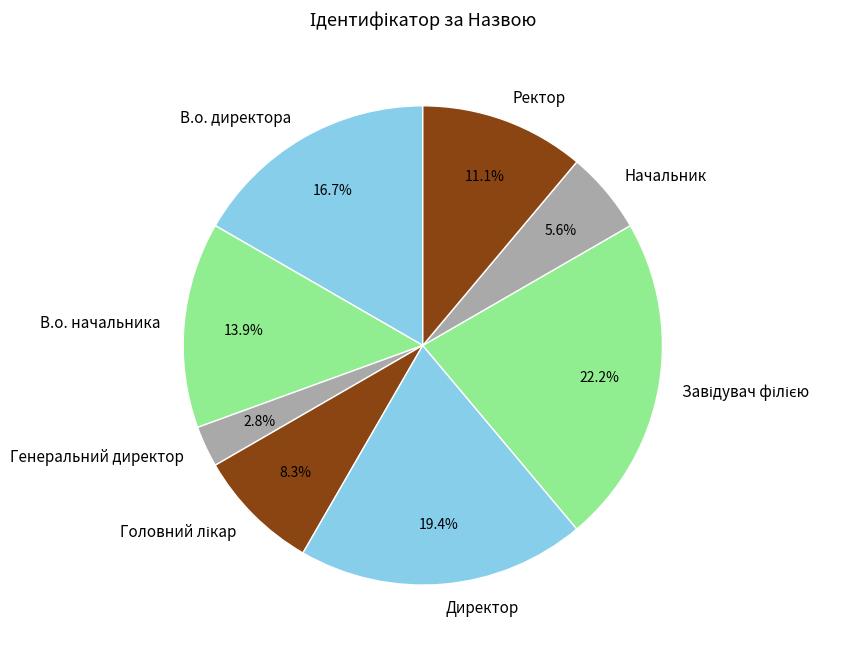

What is the ratio of the value at В.о. директора to the value at Генеральний директор?

6.0